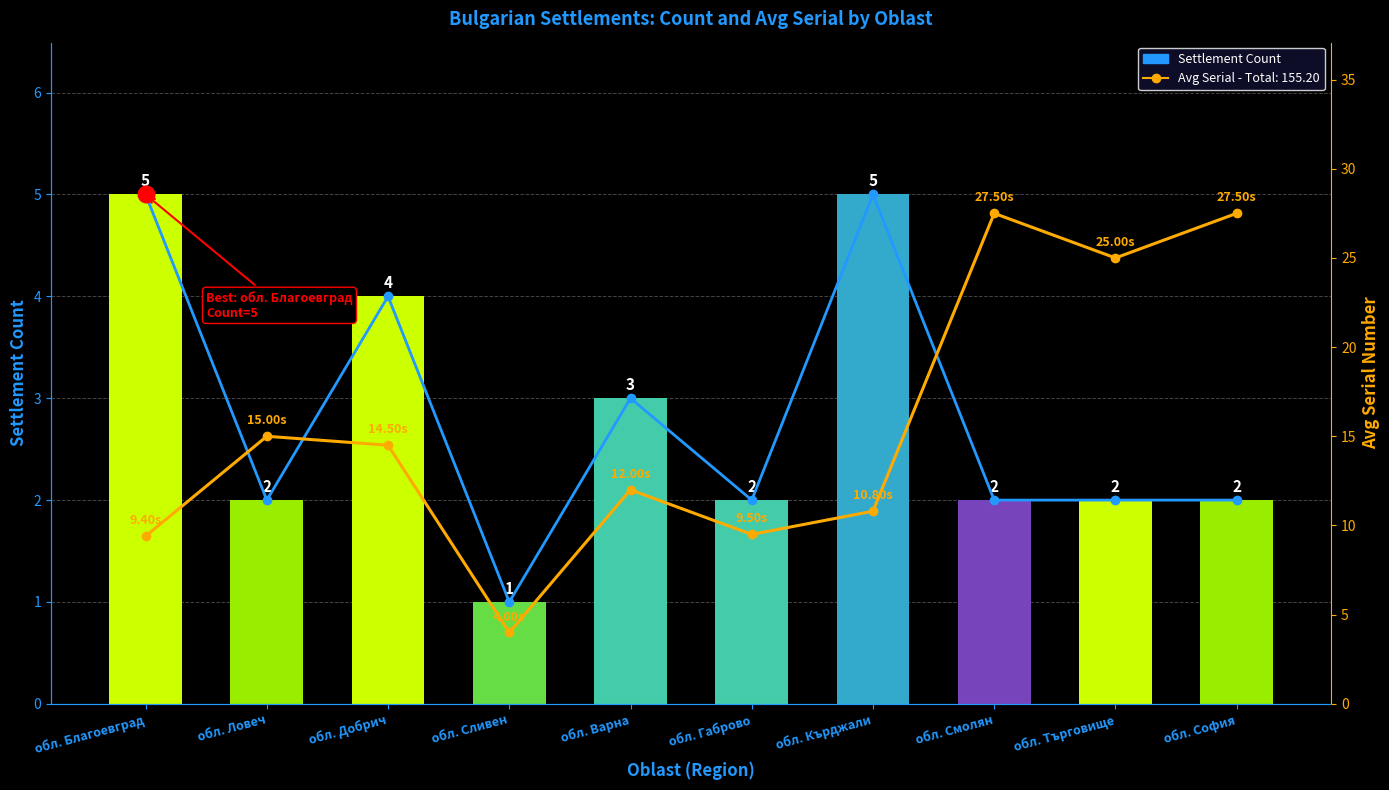

What position from the left is обл. Търговище?

9